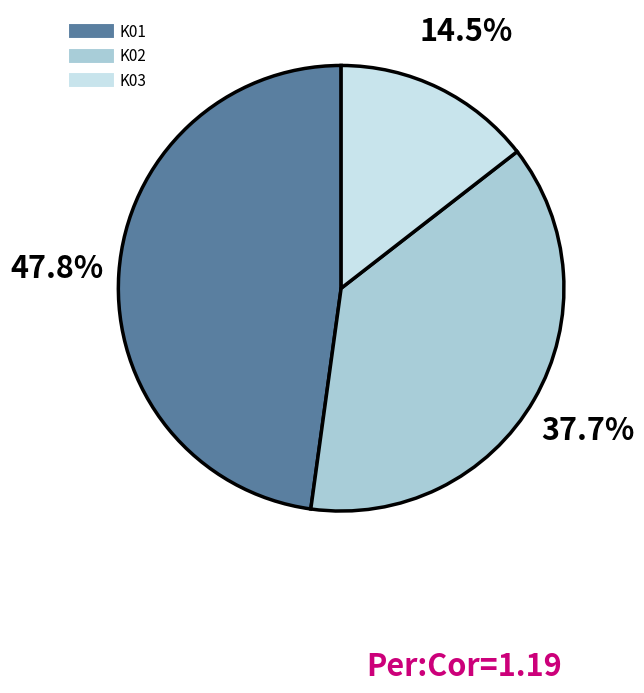

To the nearest percent, what is the difference between the largest and smallest slice percentages?

33%